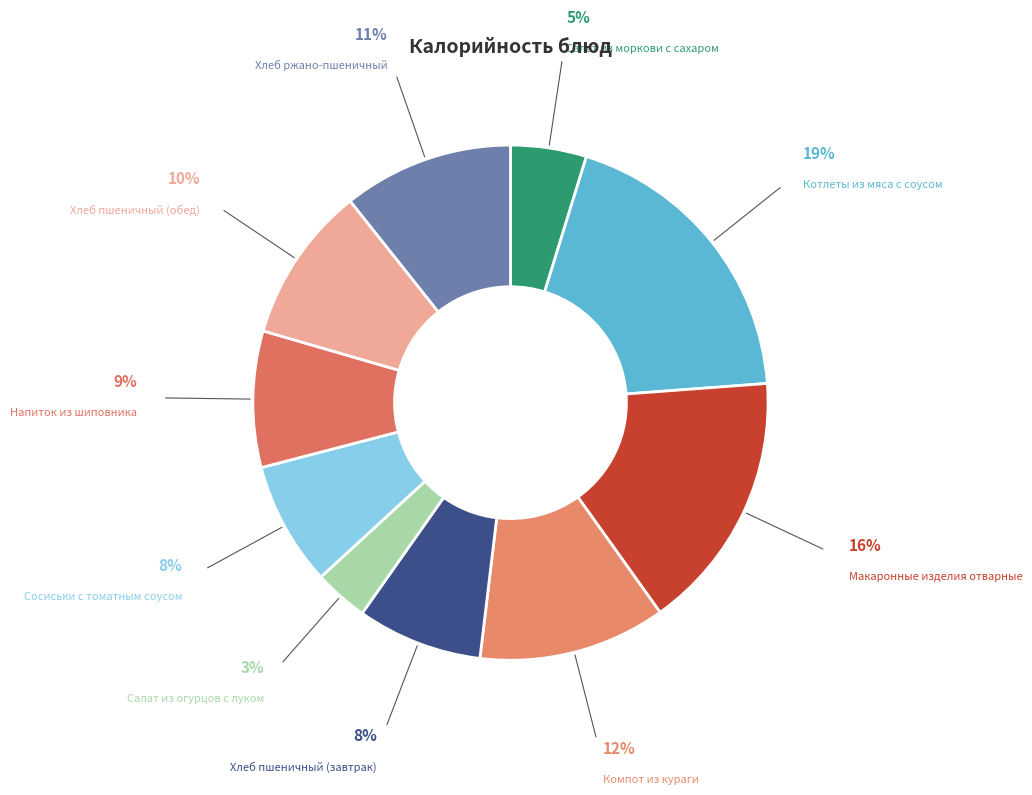

Count the number of slices in the pie.

10